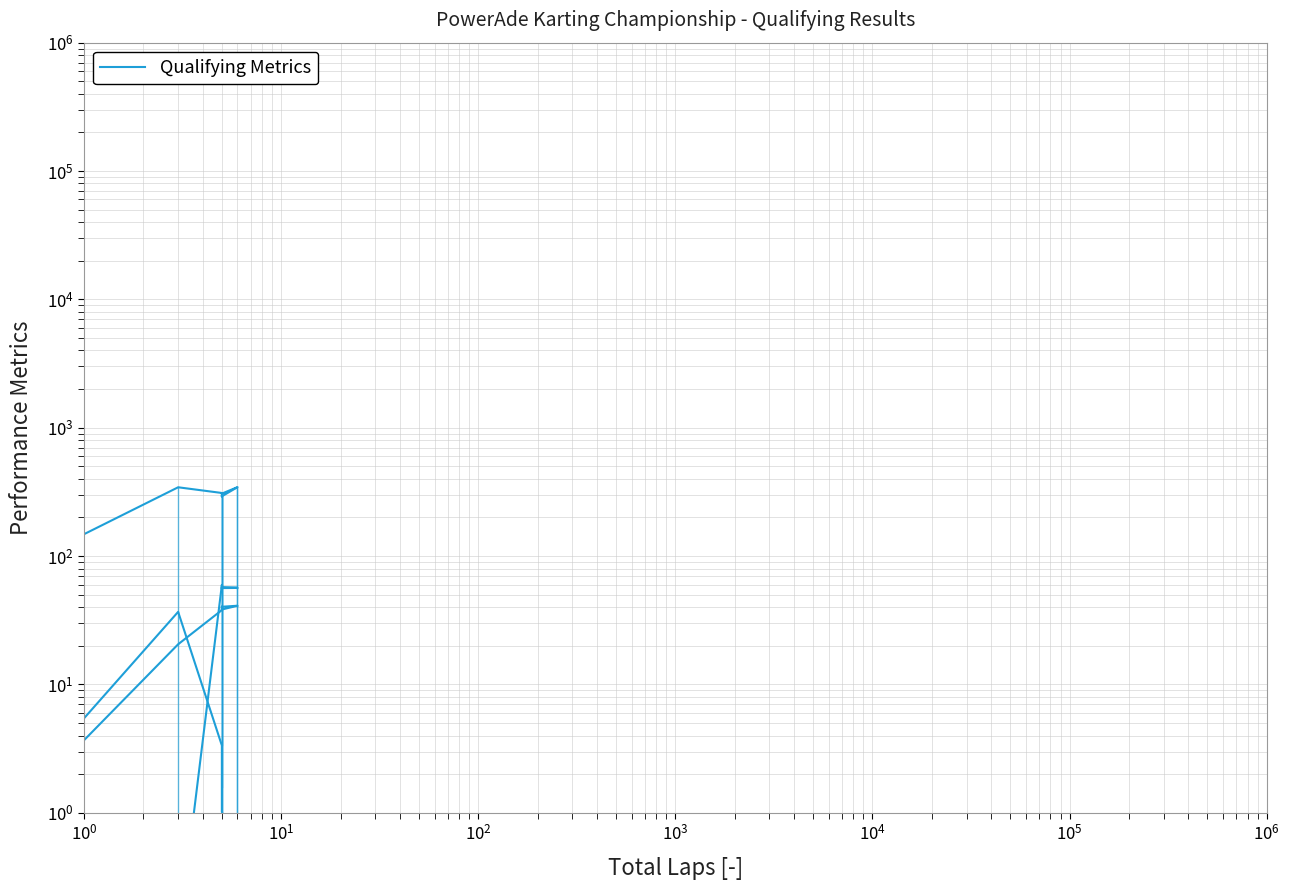

Does the chart display data point markers on the line(s)?

No